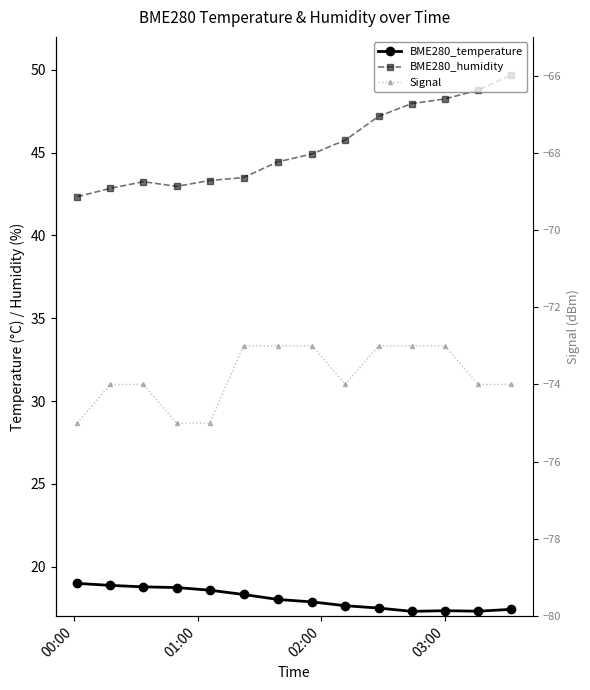

Which series has the largest total across all categories?

BME280_humidity